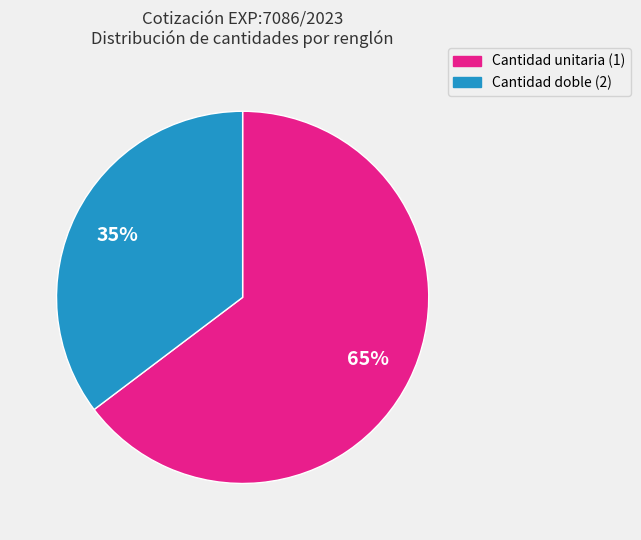

Does any single category account for the majority?

Yes